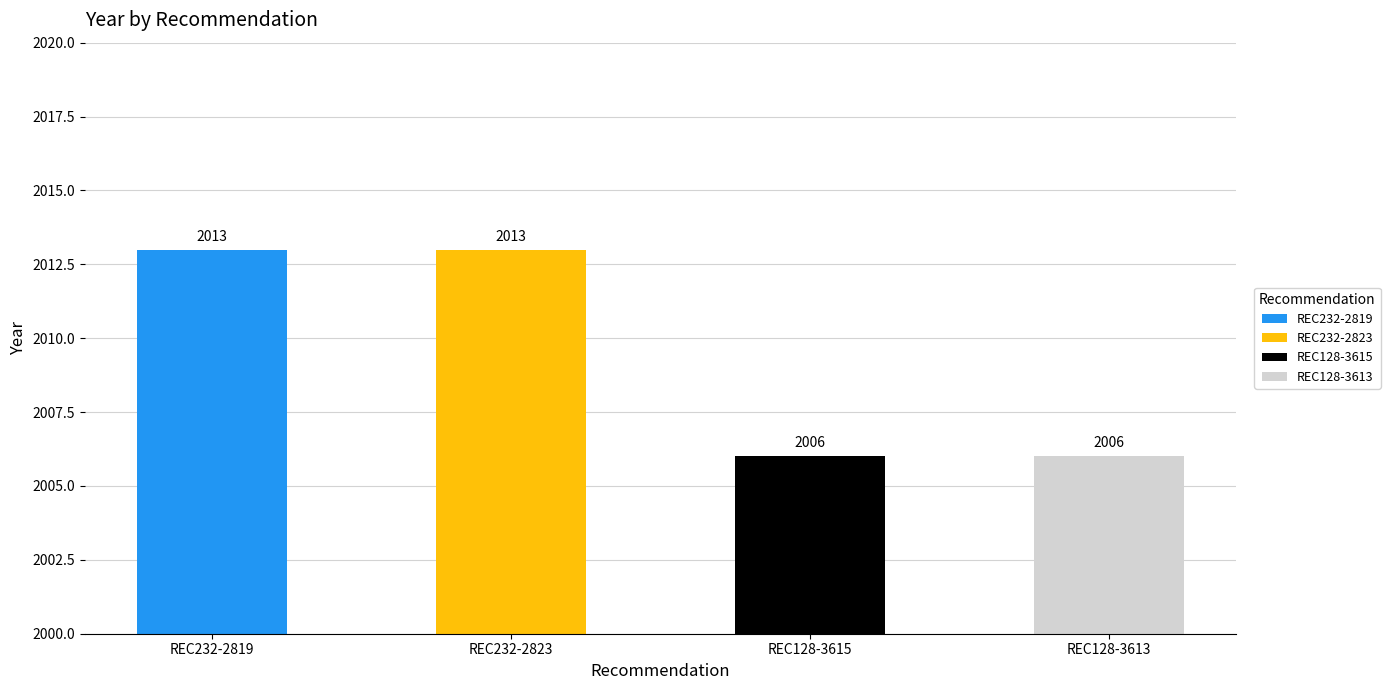

What is the ratio of the value at REC128-3615 to the value at REC232-2823?

1.0